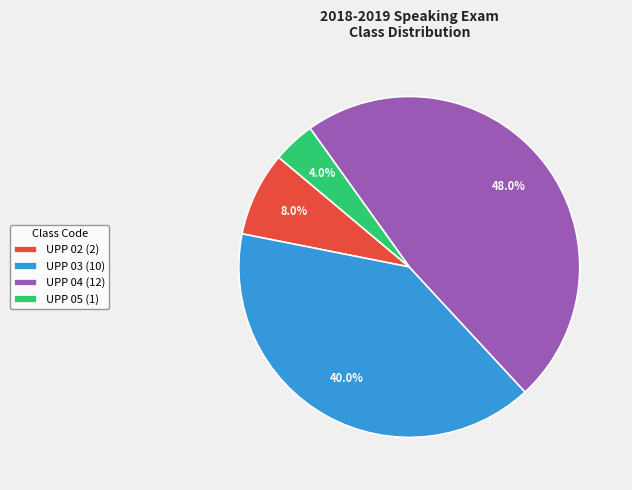

The UPP 03 slice represents 40% of the pie. True or false?

True